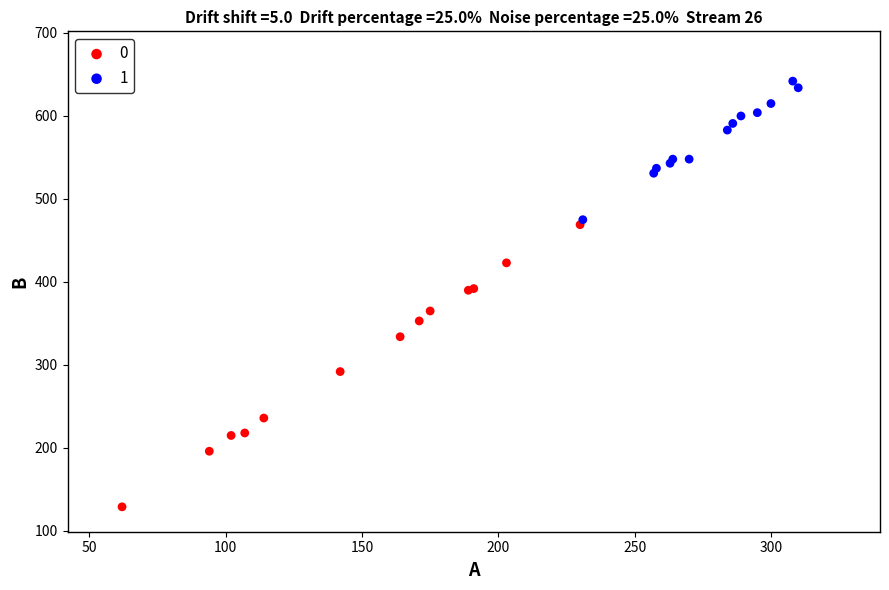

What are all the series names shown in the legend?

0, 1